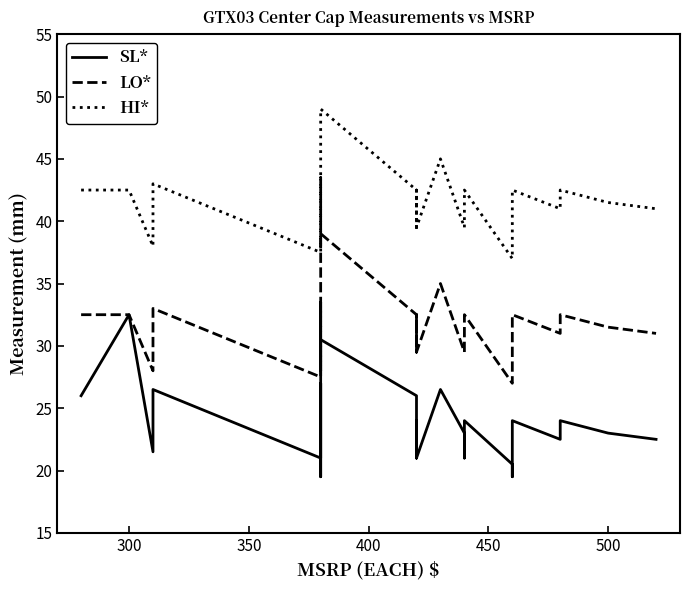

What is the difference between the second highest and minimum values in the SL* series?

11.0